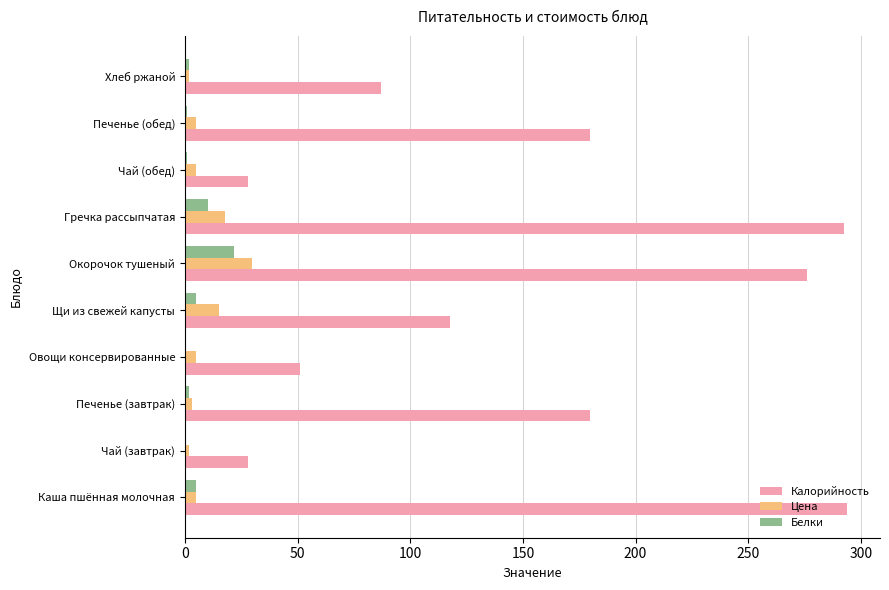

Between Чай (завтрак) and Хлеб ржаной, which series saw the biggest shift?

Калорийность